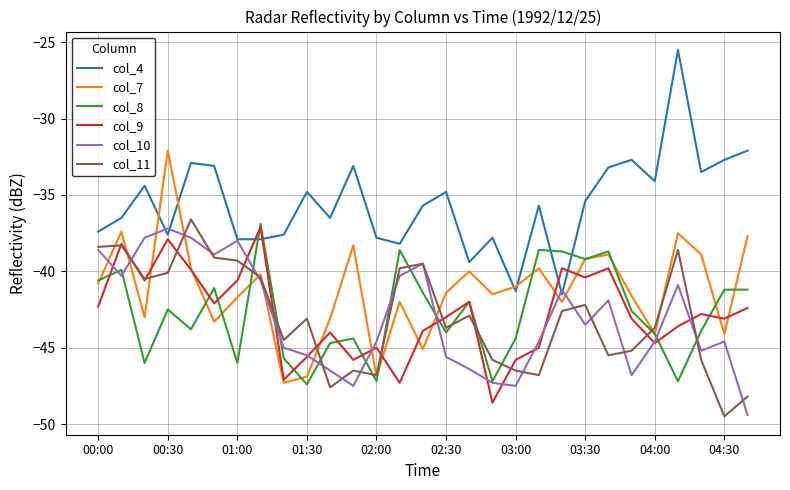

True or false: col_10 and col_7 intersect in this chart.

True